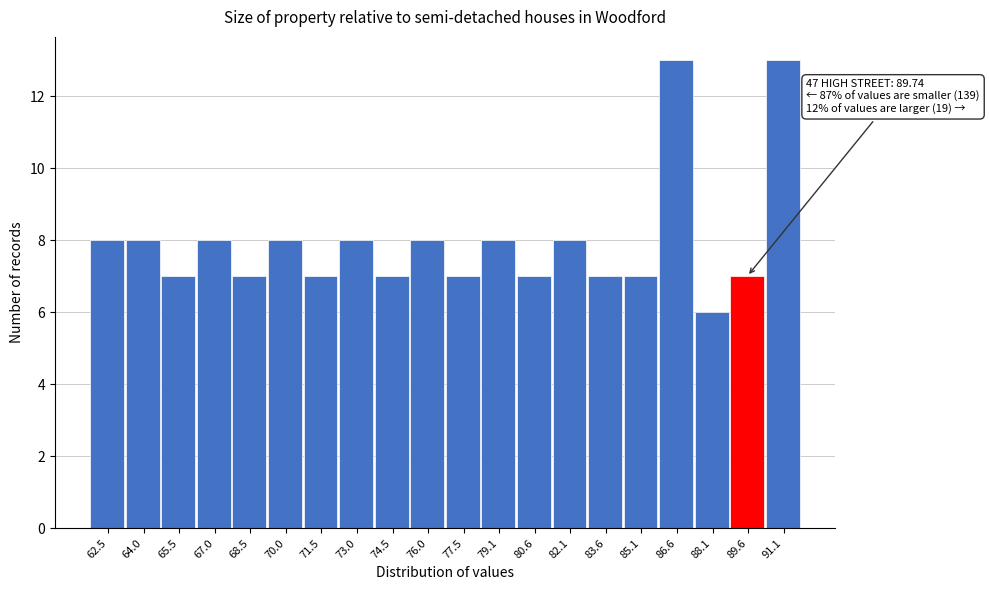

Reading right to left, extract all data points from this chart.

91.1=13	89.6=7	88.1=6	86.6=13	85.1=7	83.6=7	82.1=8	80.6=7	79.1=8	77.5=7	76.0=8	74.5=7	73.0=8	71.5=7	70.0=8	68.5=7	67.0=8	65.5=7	64.0=8	62.5=8